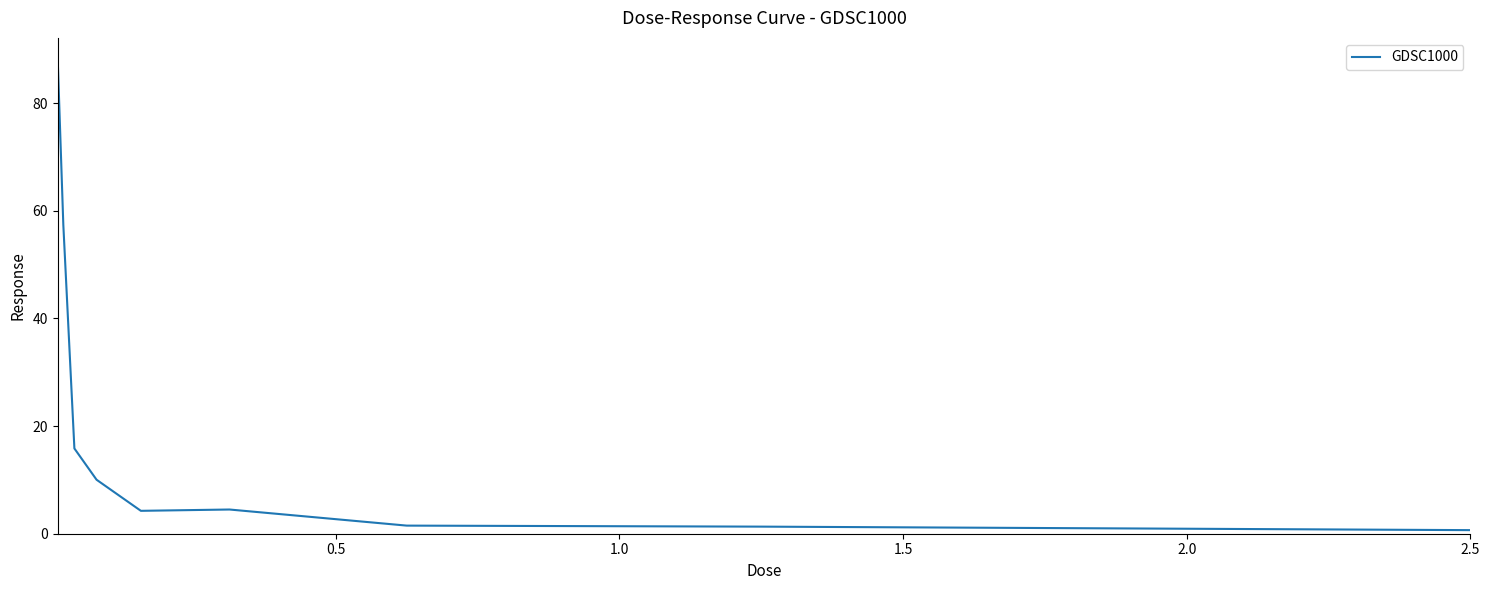

What is the maximum value shown in the chart?

87.8